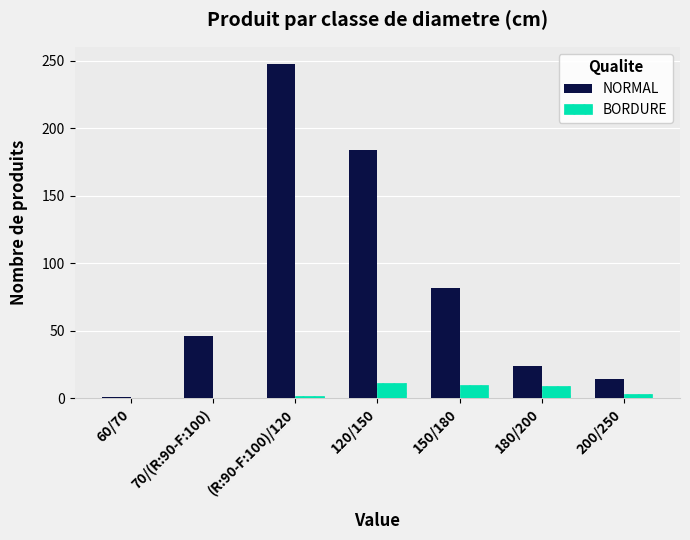

At which category is the sum across all series the highest?

(R:90-F:100)/120